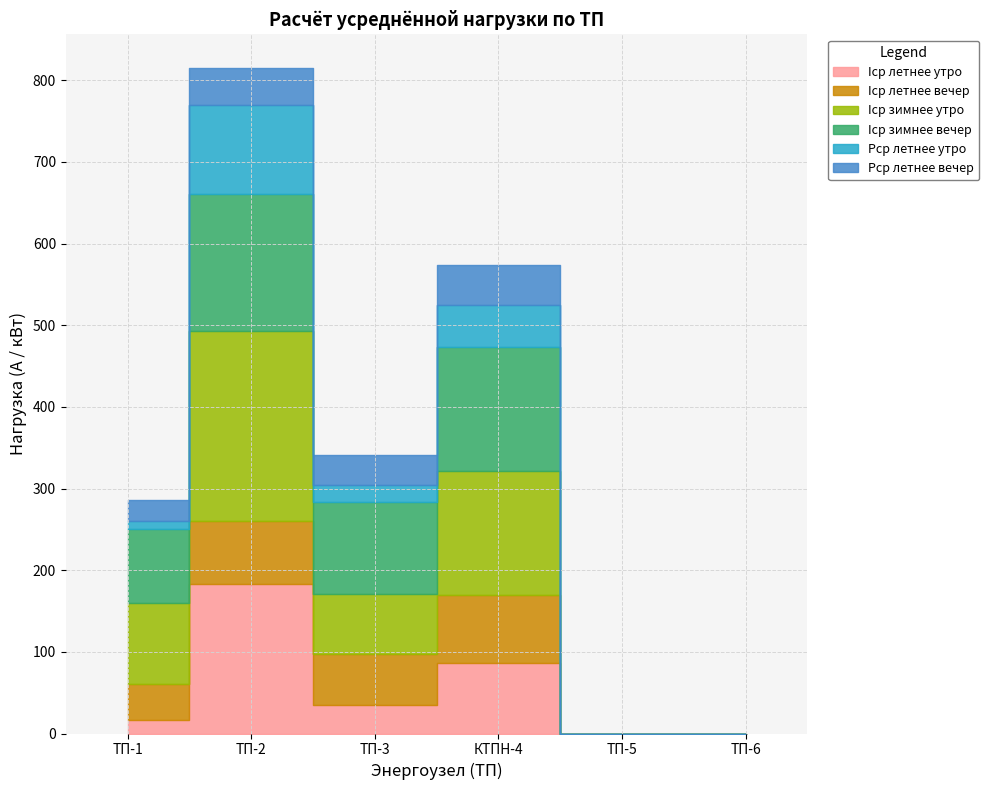

The value of Iср летнее утро at ТП-5 is 0.0. True or false?

True